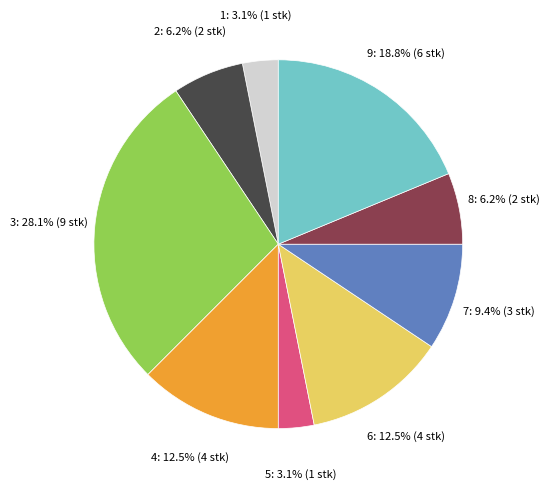

Does any single category account for the majority?

No